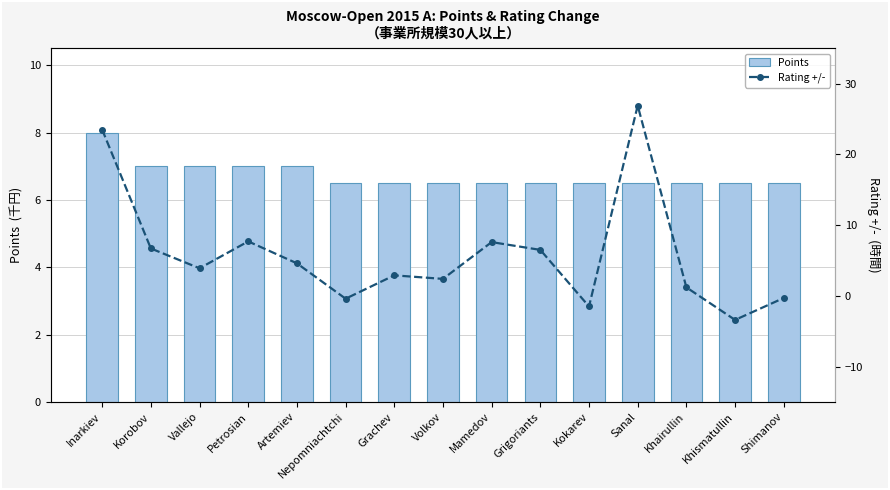

Rank the series by their maximum value, from highest to lowest.

Rating +/-, Points